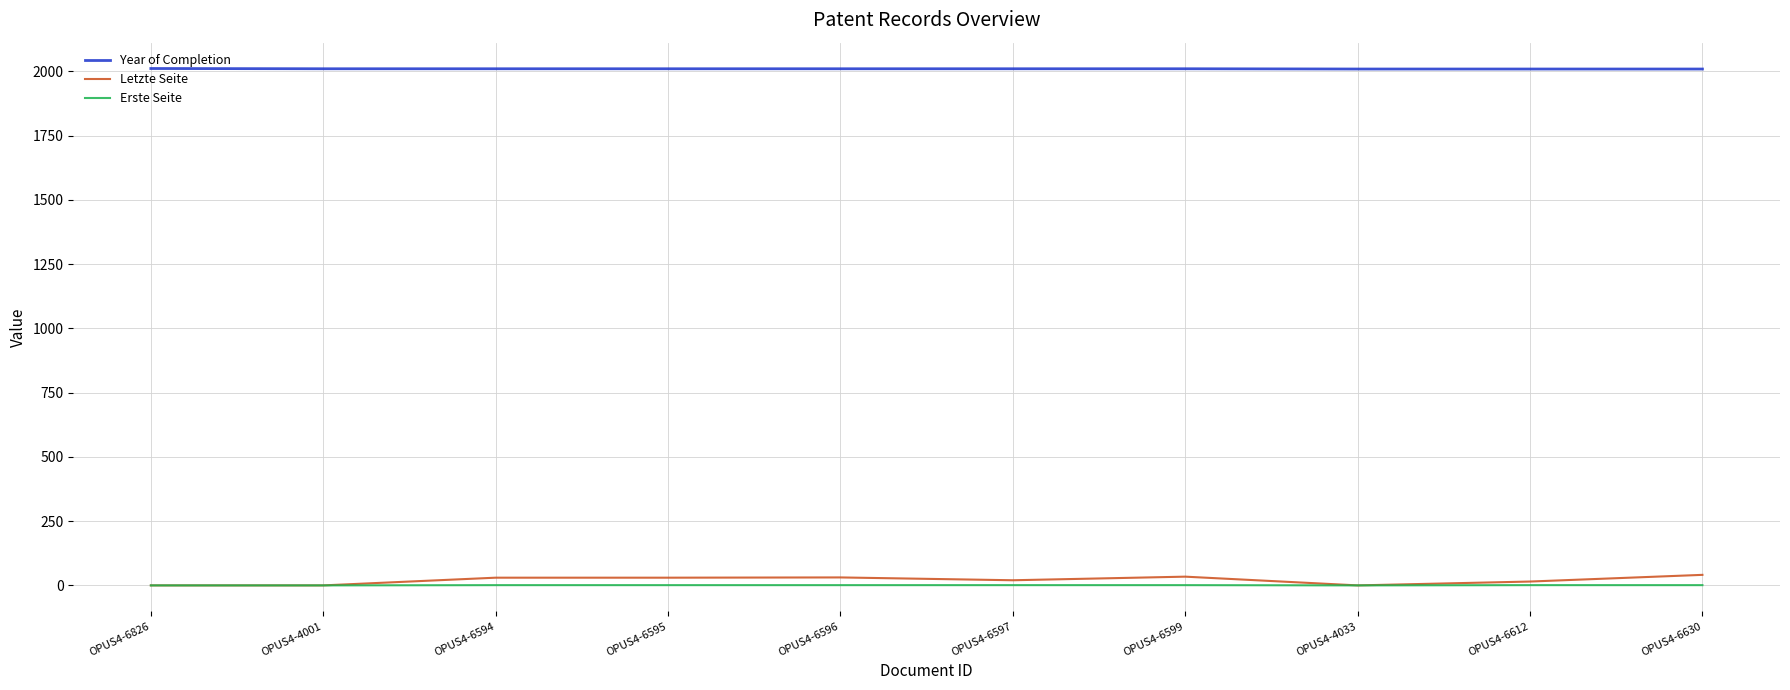

What is the maximum value shown in the chart?

2011